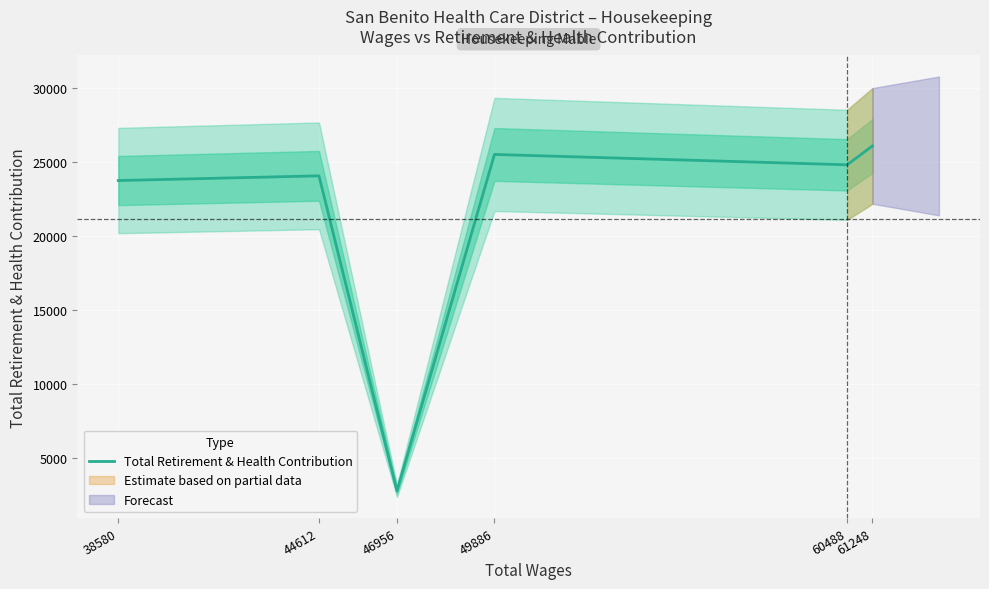

Approximately how many times larger is the value at 49886 compared to 44612?

1.1